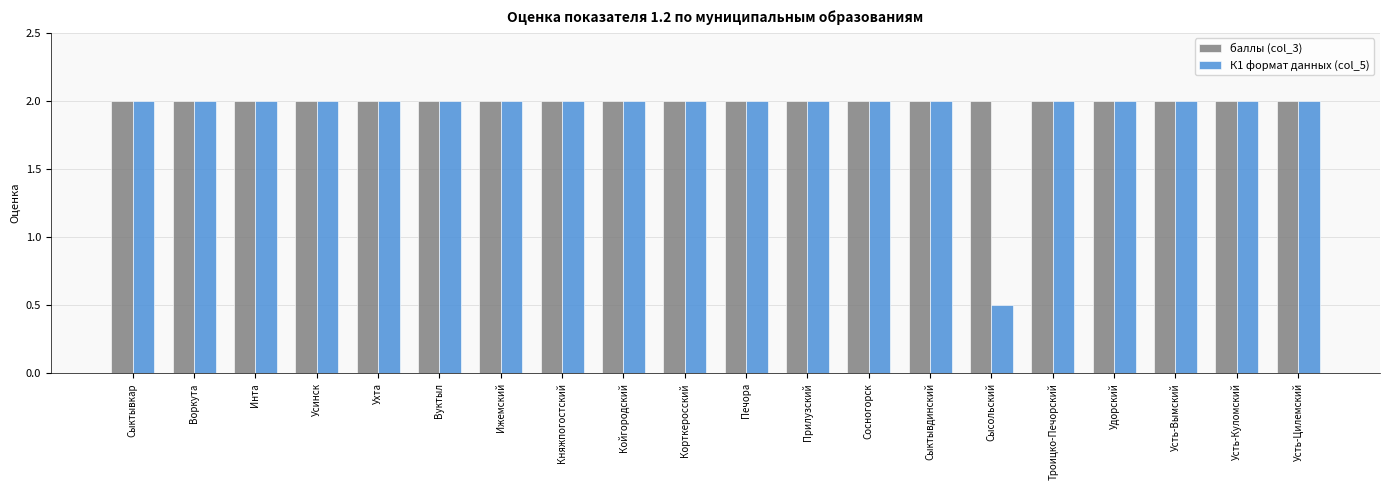

Reading left to right, extract all data points from this chart.

баллы (col_3): Сыктывкар=2.0	Воркута=2.0	Инта=2.0	Усинск=2.0	Ухта=2.0	Вуктыл=2.0	Ижемский=2.0	Княжпогостский=2.0	Койгородский=2.0	Корткеросский=2.0	Печора=2.0	Прилузский=2.0	Сосногорск=2.0	Сыктывдинский=2.0	Сысольский=2.0	Троицко-Печорский=2.0	Удорский=2.0	Усть-Вымский=2.0	Усть-Куломский=2.0	Усть-Цилемский=2.0
К1 формат данных (col_5): Сыктывкар=2.0	Воркута=2.0	Инта=2.0	Усинск=2.0	Ухта=2.0	Вуктыл=2.0	Ижемский=2.0	Княжпогостский=2.0	Койгородский=2.0	Корткеросский=2.0	Печора=2.0	Прилузский=2.0	Сосногорск=2.0	Сыктывдинский=2.0	Сысольский=0.5	Троицко-Печорский=2.0	Удорский=2.0	Усть-Вымский=2.0	Усть-Куломский=2.0	Усть-Цилемский=2.0